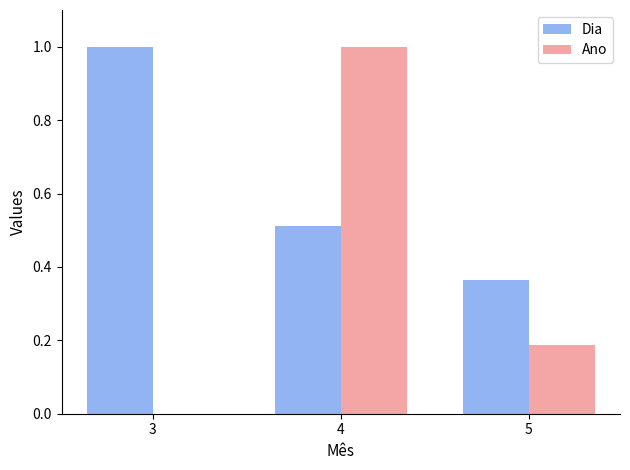

True or false: Dia has a value of 1.0 at 3.

True